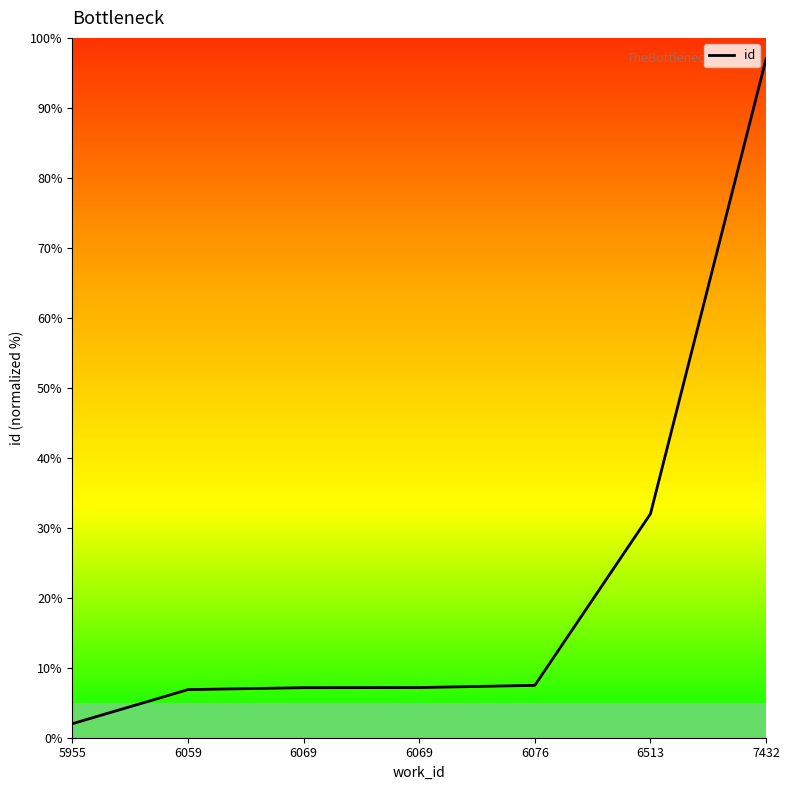

What is the value of the 3rd point from the left?

7.1